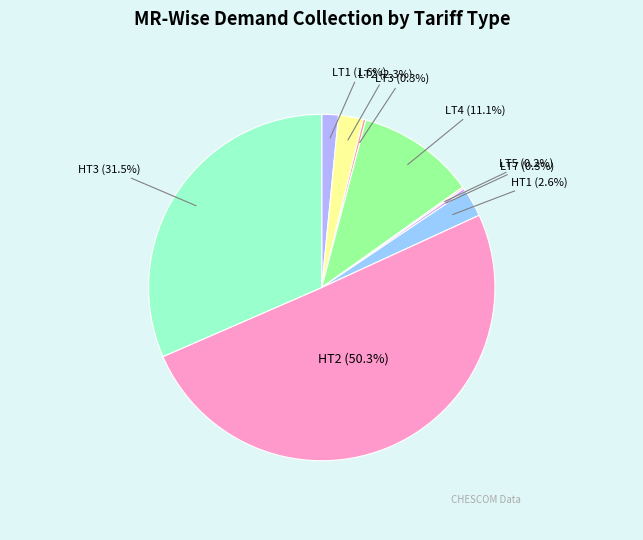

To the nearest percent, what is the average slice percentage?

11%